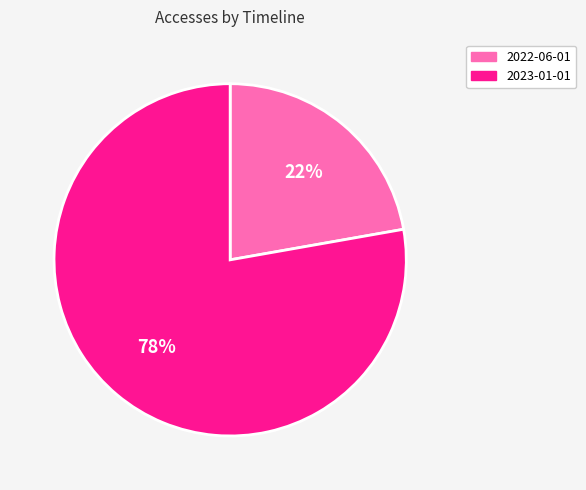

Is the sum of 2022-06-01 and 2023-01-01 greater than half?

Yes